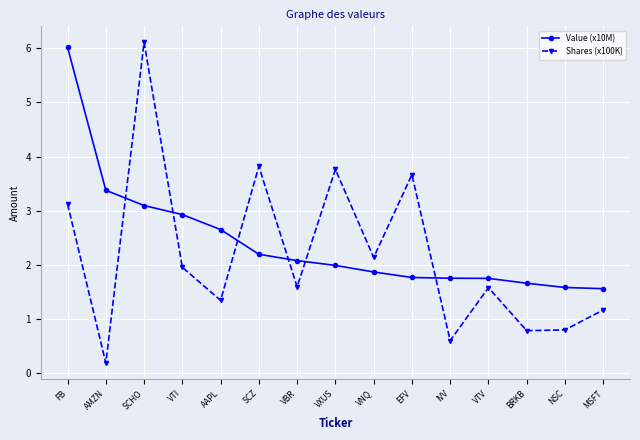

True or false: Value (x10M) and Shares (x100K) intersect in this chart.

True